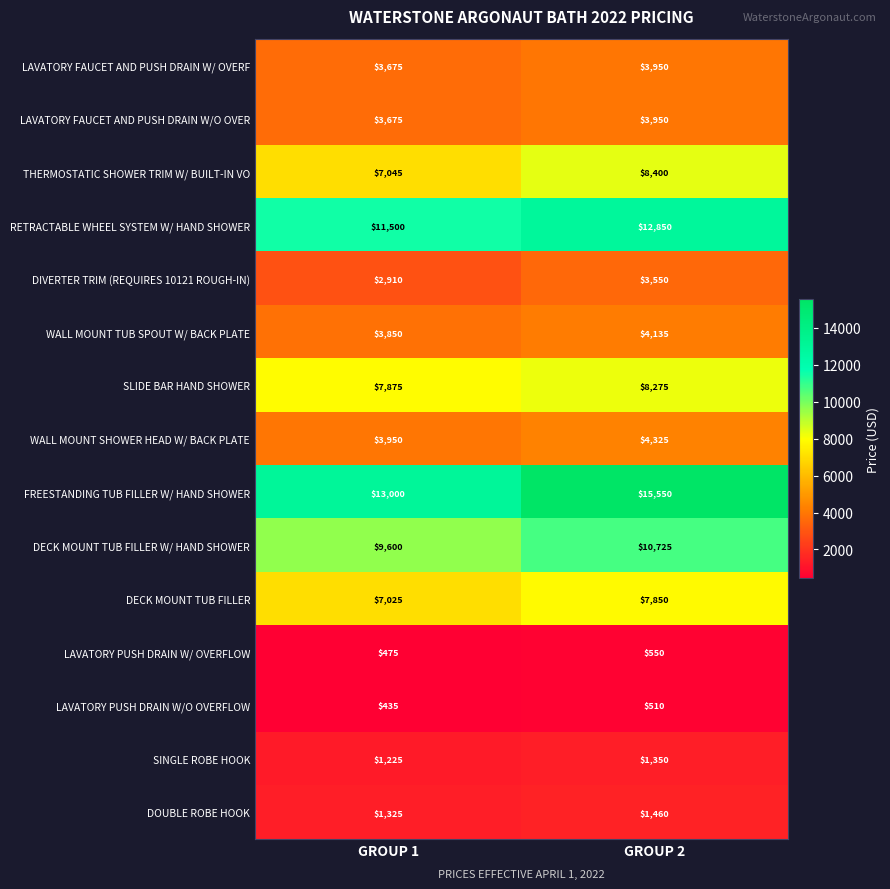

What value does the LAVATORY FAUCET AND PUSH DRAIN W/ OVERF series have at GROUP 2, to the nearest 5?

3950